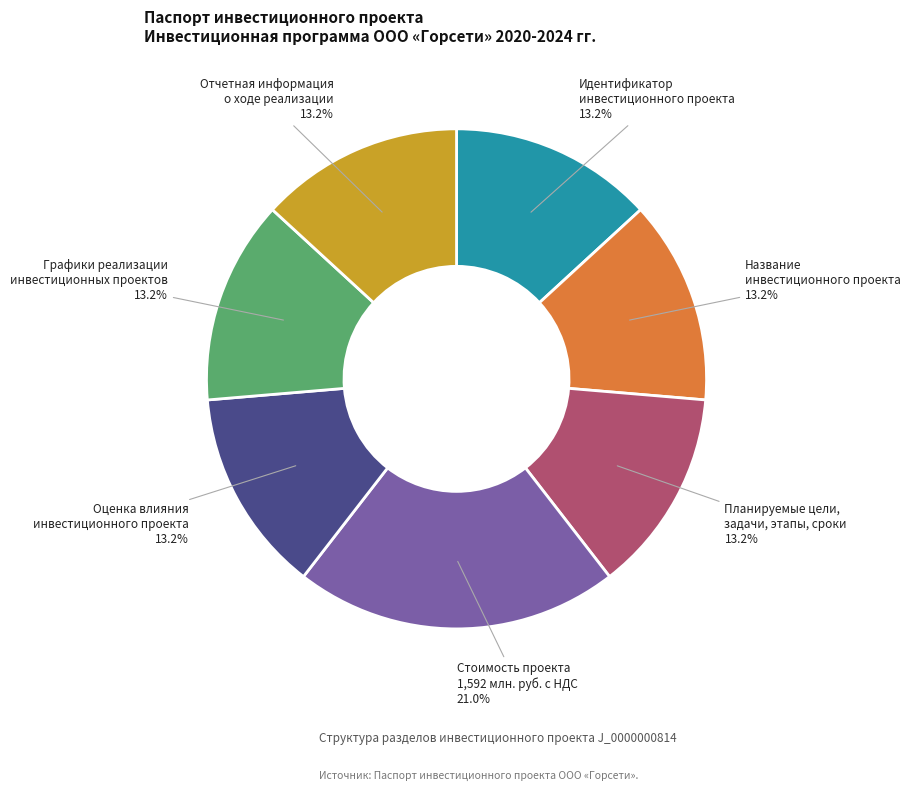

Does Графики реализации инвестиционных проектов represent more than half of the total?

No